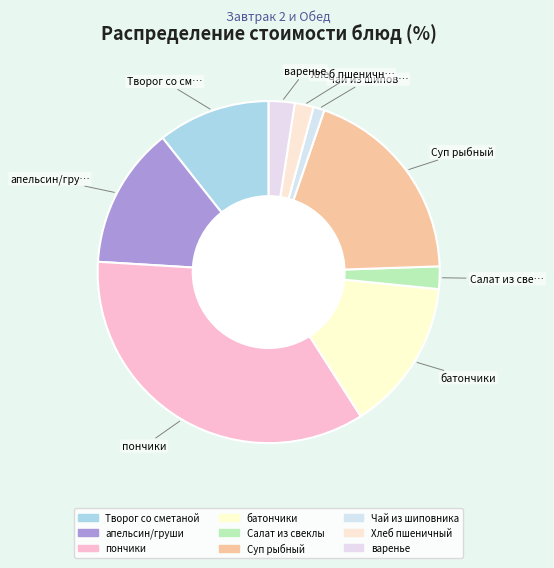

Does батончики account for over 50% of the chart?

No